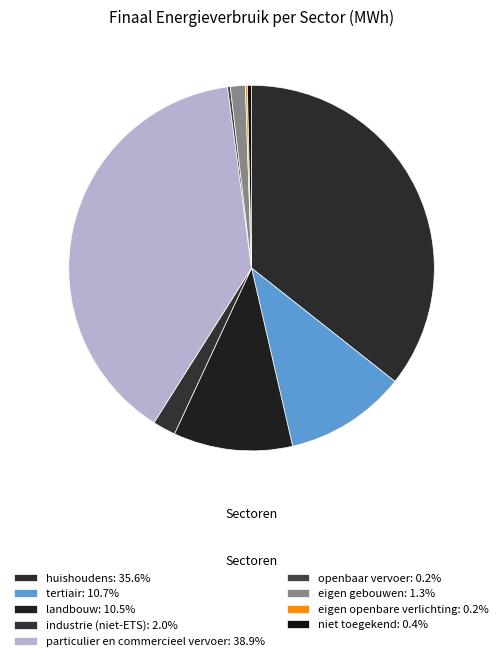

Does any single category account for the majority?

No